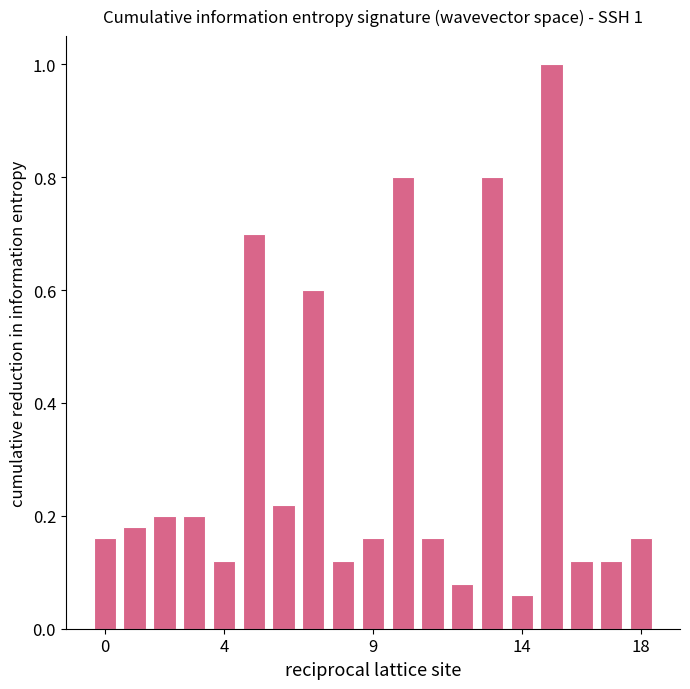

What is the value of the 8th bar from the left?

0.6